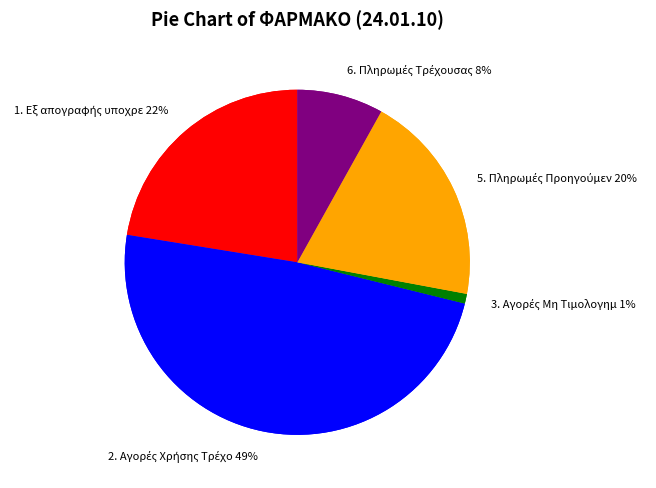

Which slice is the smallest?

3. Αγορές Μη Τιμολογημένες